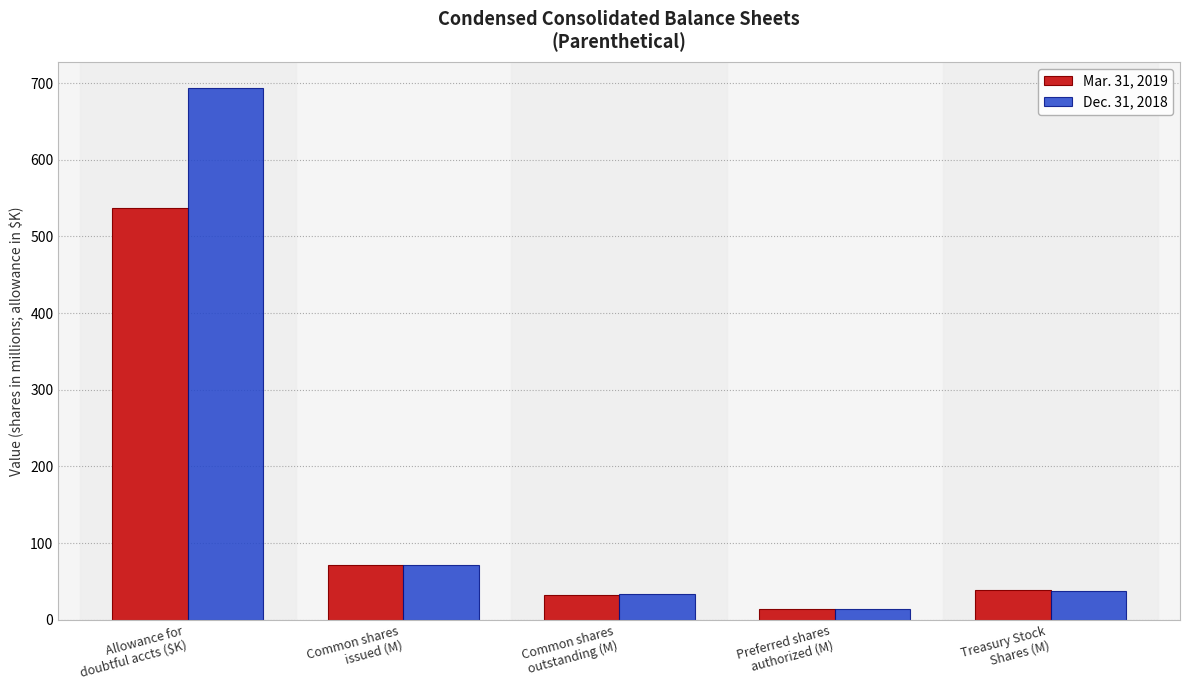

Which series has the widest spread of values?

Dec. 31, 2018